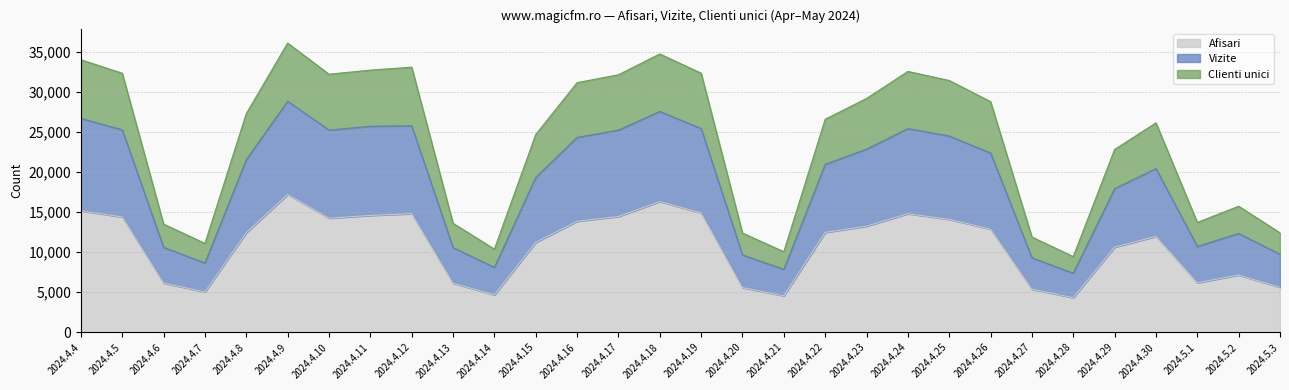

Which label corresponds to the largest value in the chart?

2024.4.9